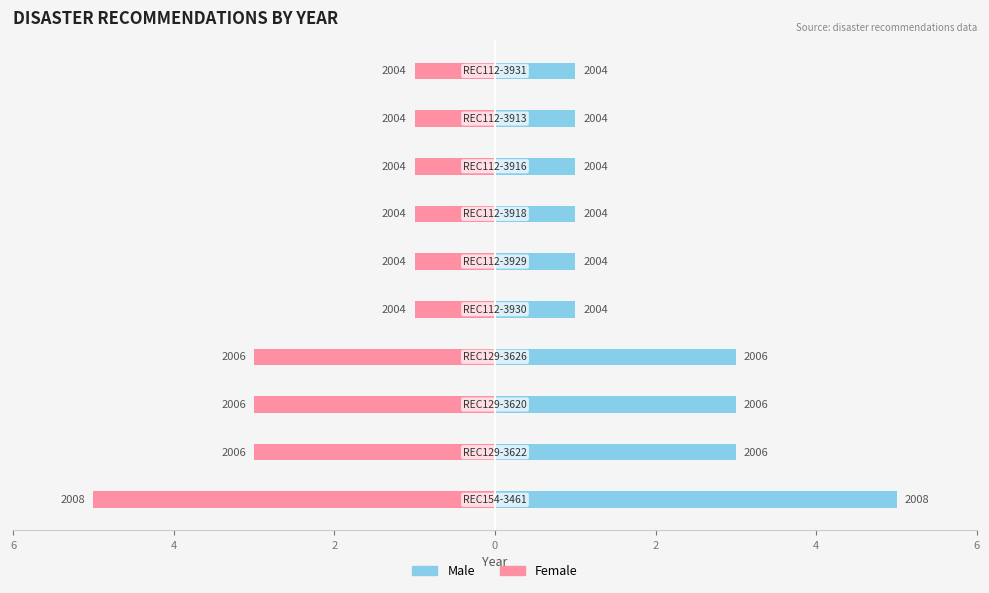

How many data points in Male are above 1?

4